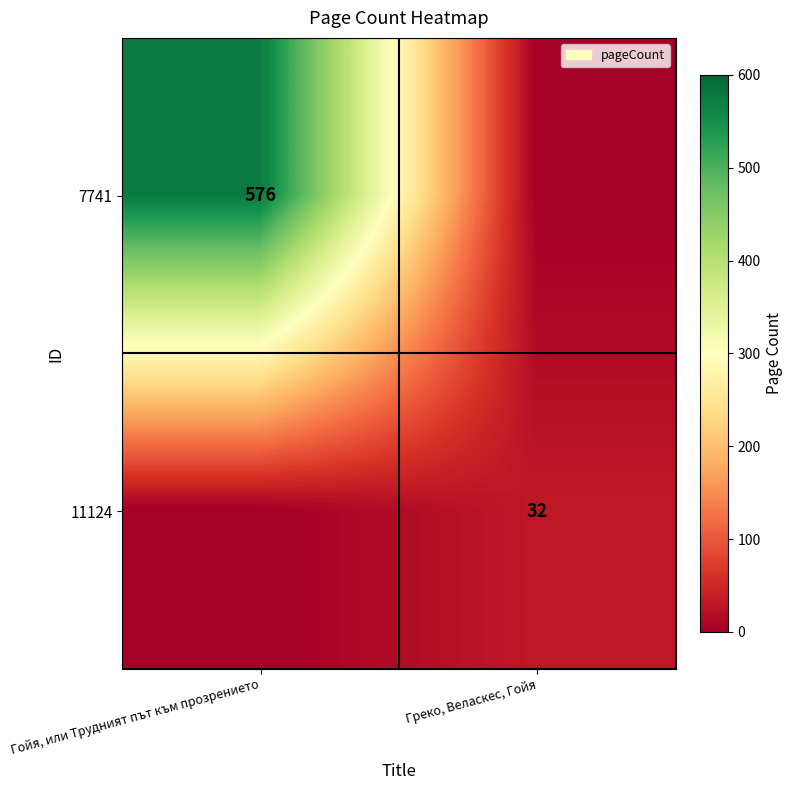

The value of 7741 at Гойя, или Трудният път към прозрението is 576. True or false?

True